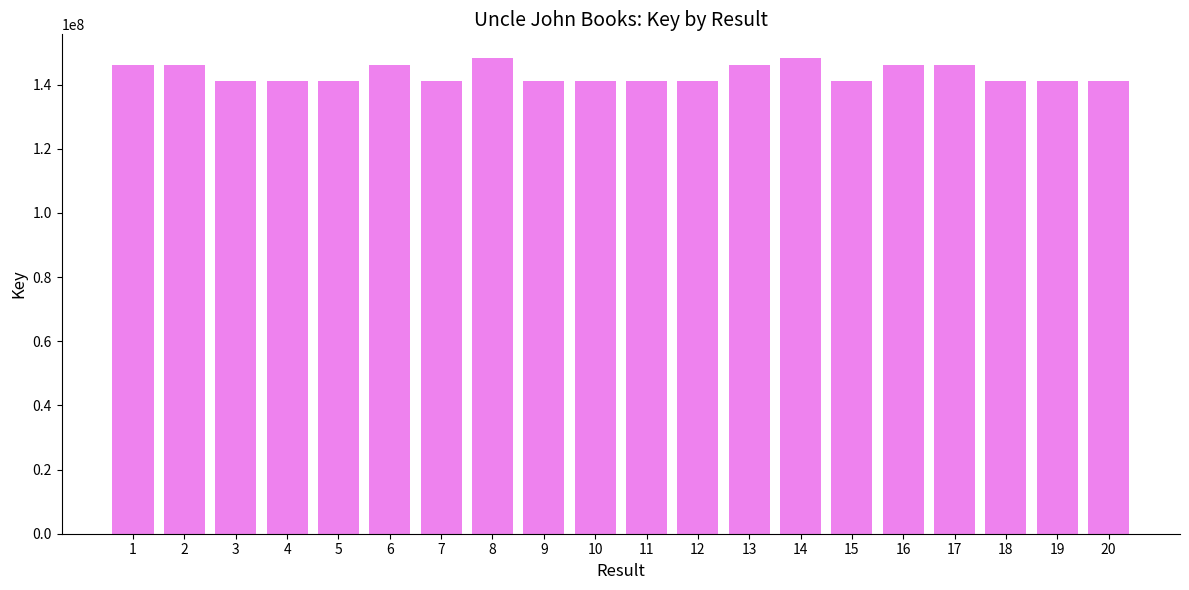

What is the value of the 14th bar from the left?

148254373